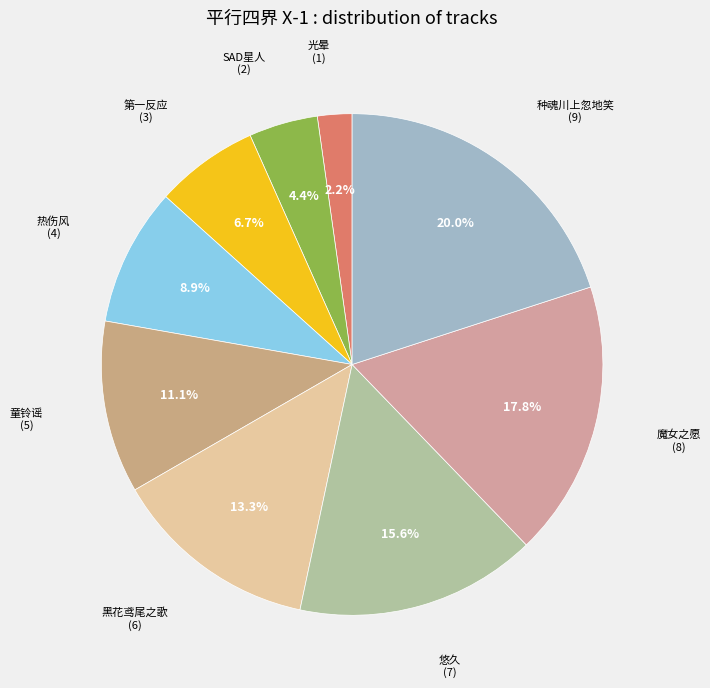

Count the number of slices in the pie.

9